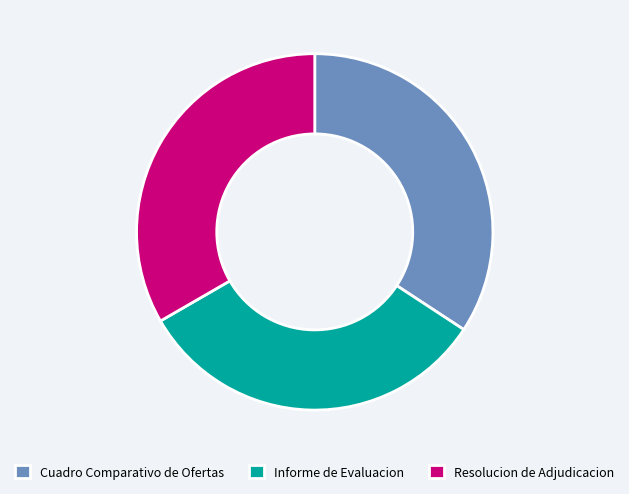

Which slice is the largest?

Cuadro Comparativo de Ofertas